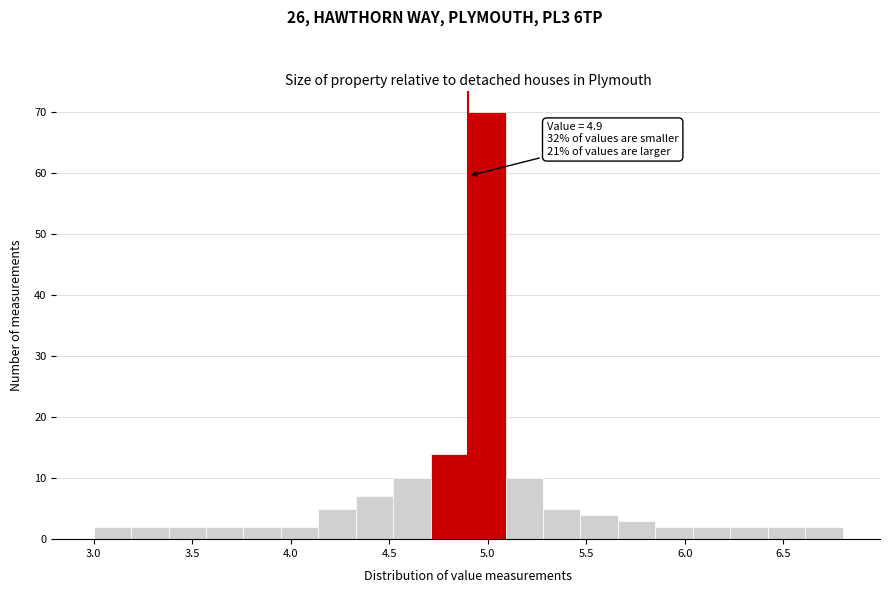

Read against the x-axis, roughly where is the centre of the tallest bar?

5.00